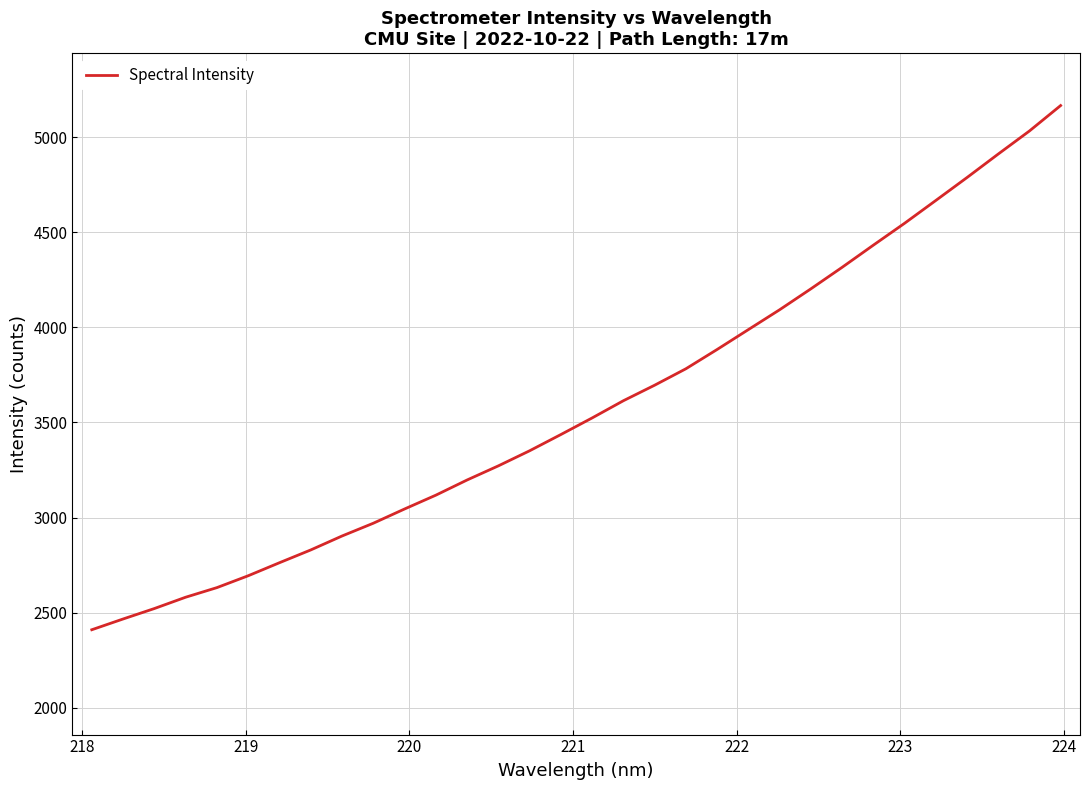

How many values exceed 3523?

16